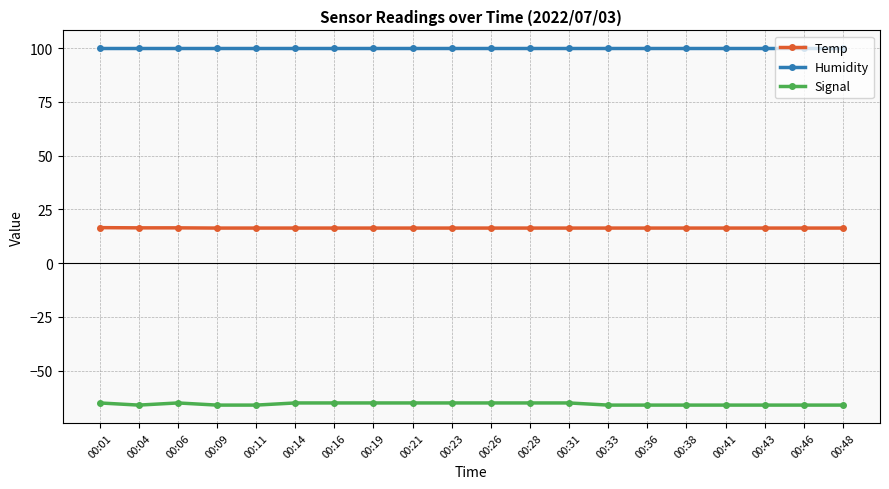

What is the sum of the Temp values at 00:36 and 00:48?

32.6